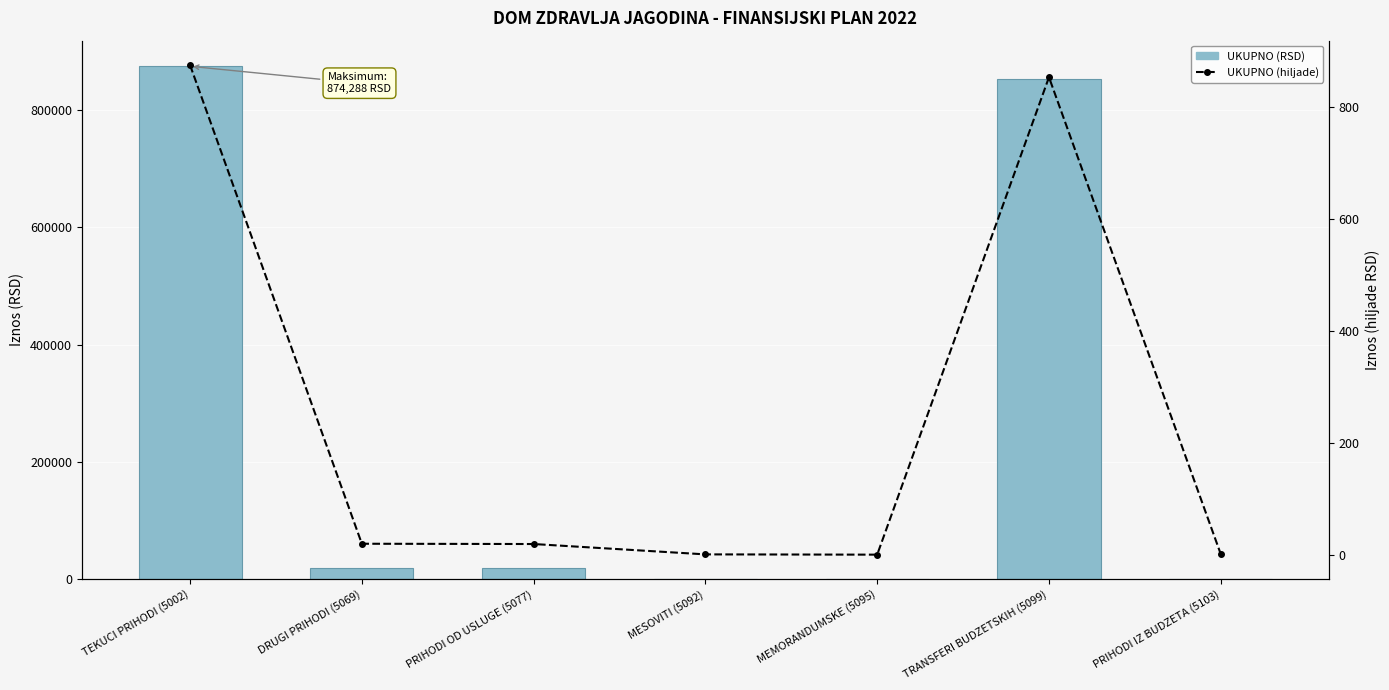

Reading left to right, what are all the values shown in this chart?

UKUPNO: TEKUCI PRIHODI (5002)=874288.0	DRUGI PRIHODI (5069)=19500.0	PRIHODI OD USLUGE (5077)=19000.0	MESOVITI (5092)=500.0	MEMORANDUMSKE (5095)=10.0	TRANSFERI BUDZETSKIH (5099)=852678.0	PRIHODI IZ BUDZETA (5103)=1000.0
UKUPNO (hiljade): TEKUCI PRIHODI (5002)=874.3	DRUGI PRIHODI (5069)=19.5	PRIHODI OD USLUGE (5077)=19.0	MESOVITI (5092)=0.5	MEMORANDUMSKE (5095)=0.0	TRANSFERI BUDZETSKIH (5099)=852.7	PRIHODI IZ BUDZETA (5103)=1.0